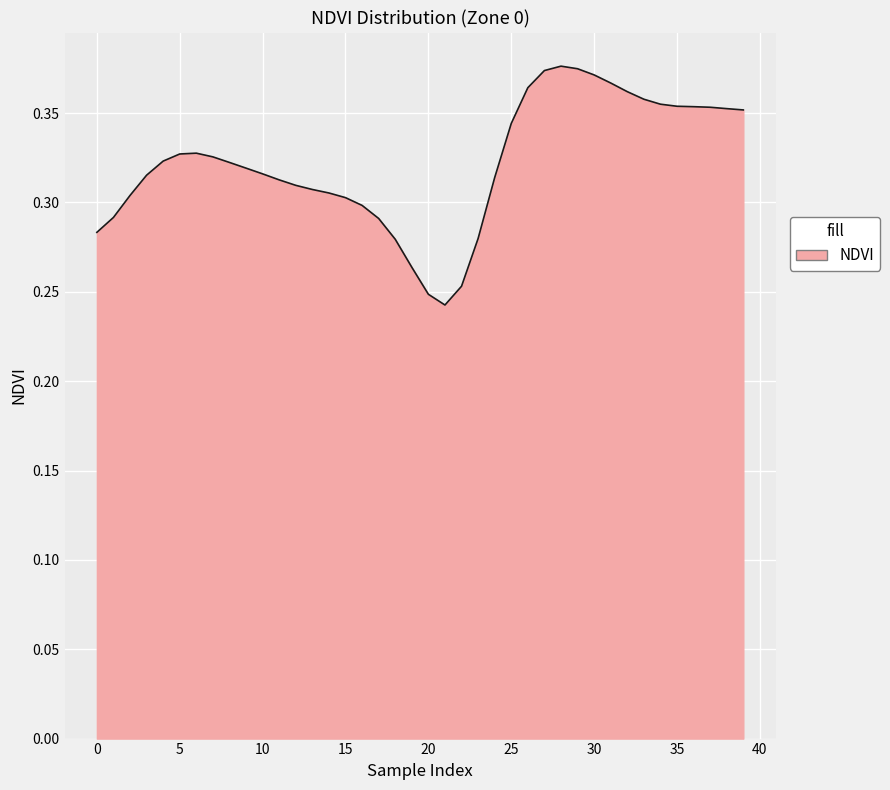

The chart shows a value of 0.1 at 30. True or false?

False